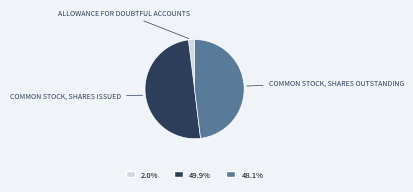

Count the number of slices in the pie.

3